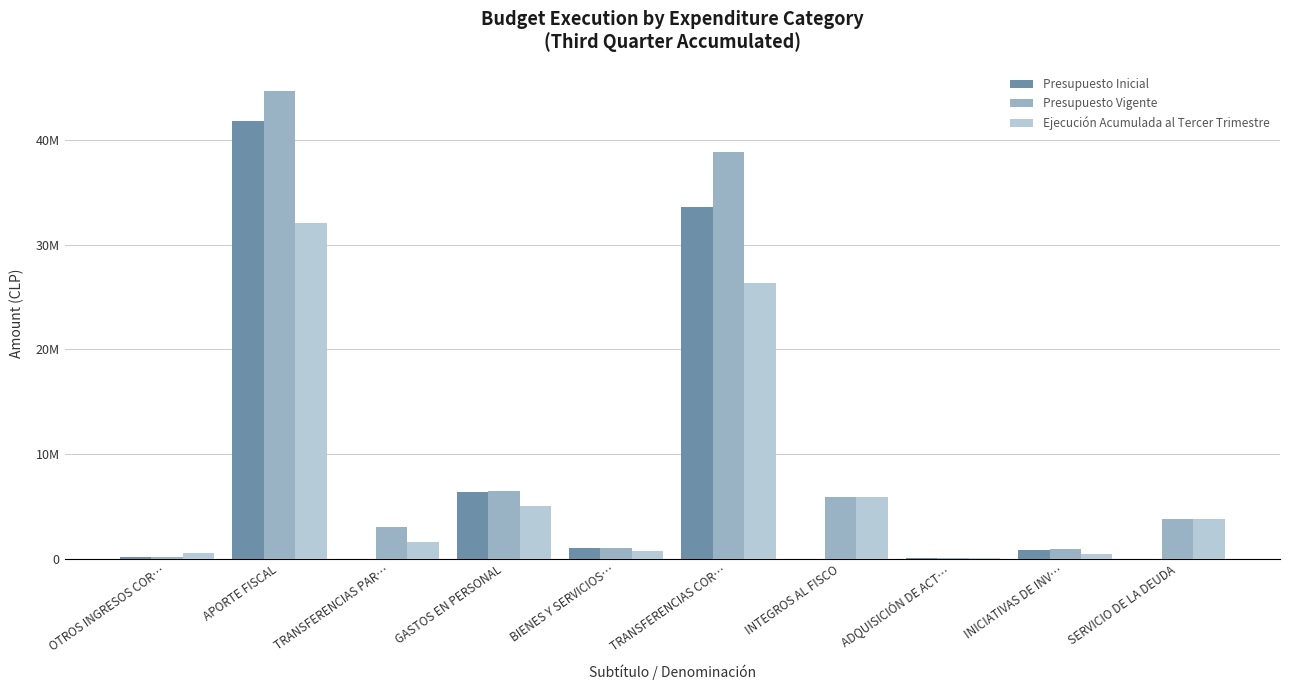

Is the value of Presupuesto Inicial at TRANSFERENCIAS PAR… greater than the value of Presupuesto Vigente at INICIATIVAS DE INV…?

No